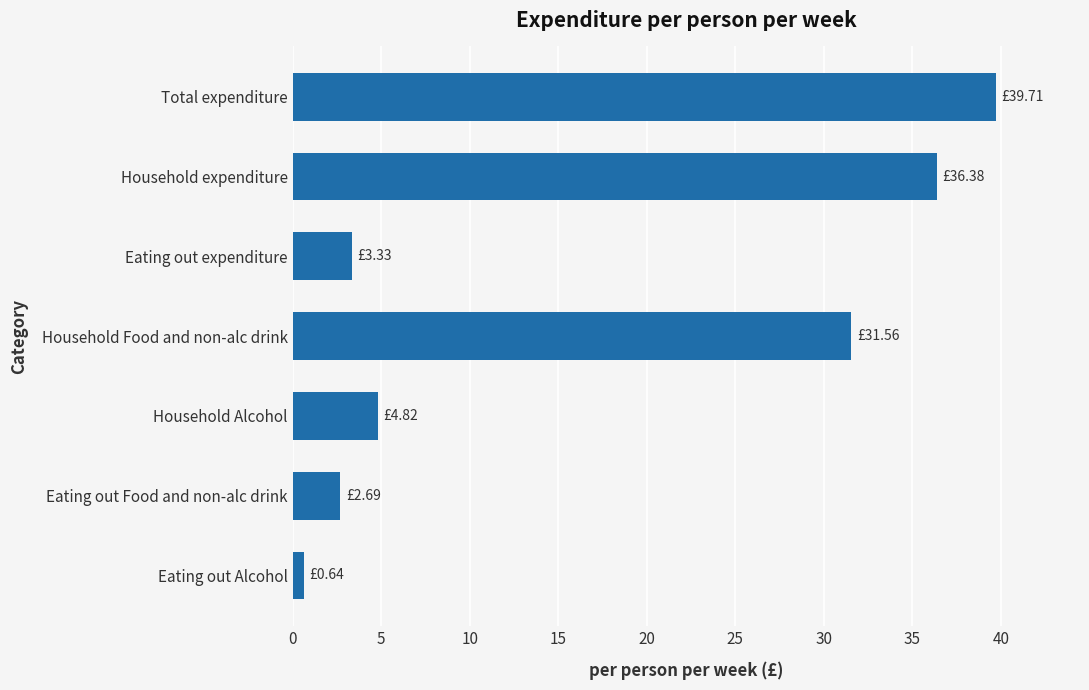

At which category does the chart reach its minimum across all series?

Eating out Alcohol